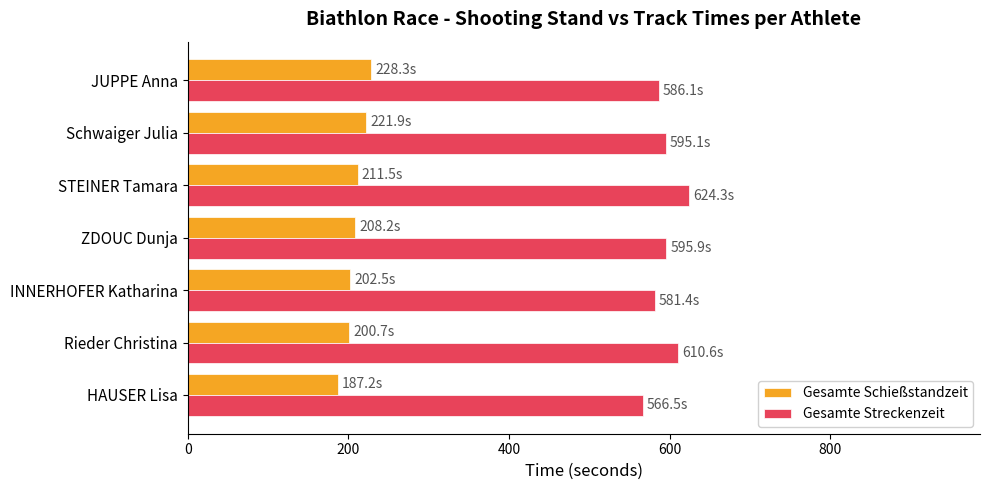

Is it true that Gesamte Streckenzeit equals 786.0 at HAUSER Lisa?

False